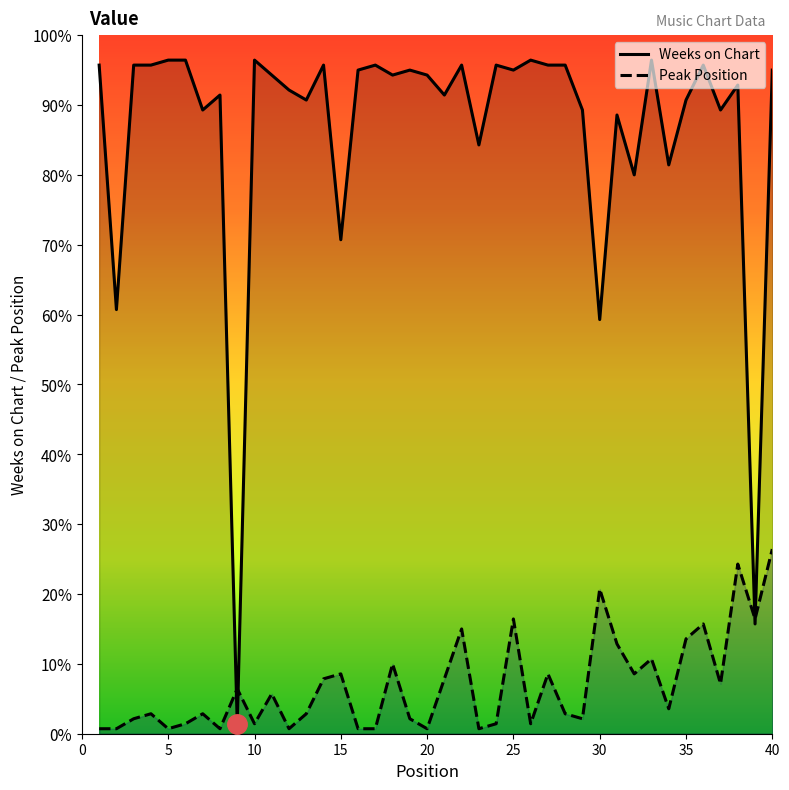

How many lines are shown in the chart?

2